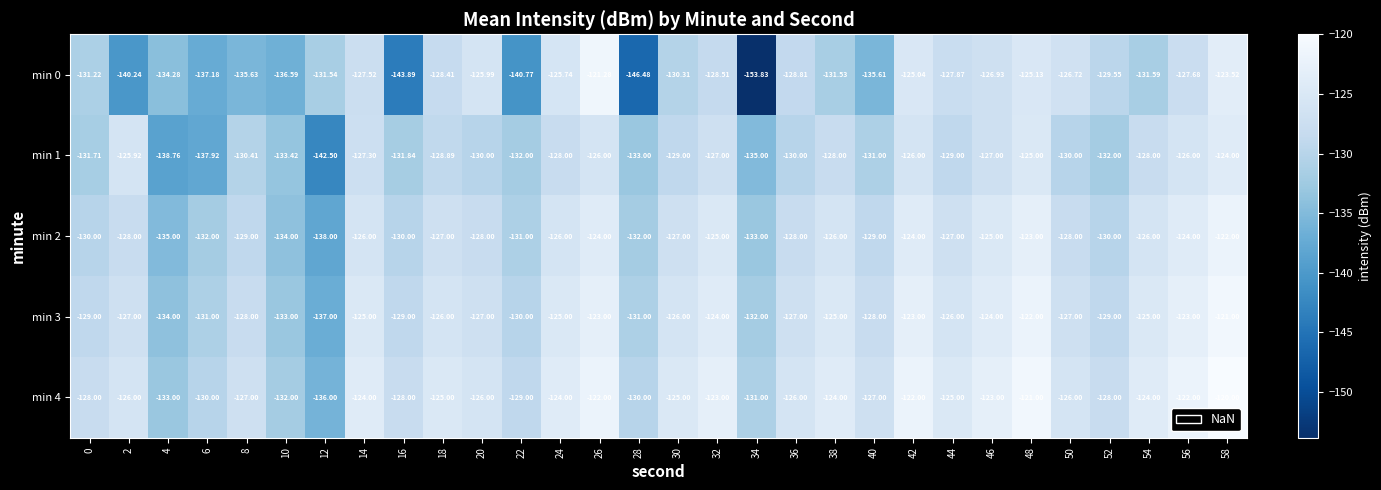

How many data points does each series have?

30